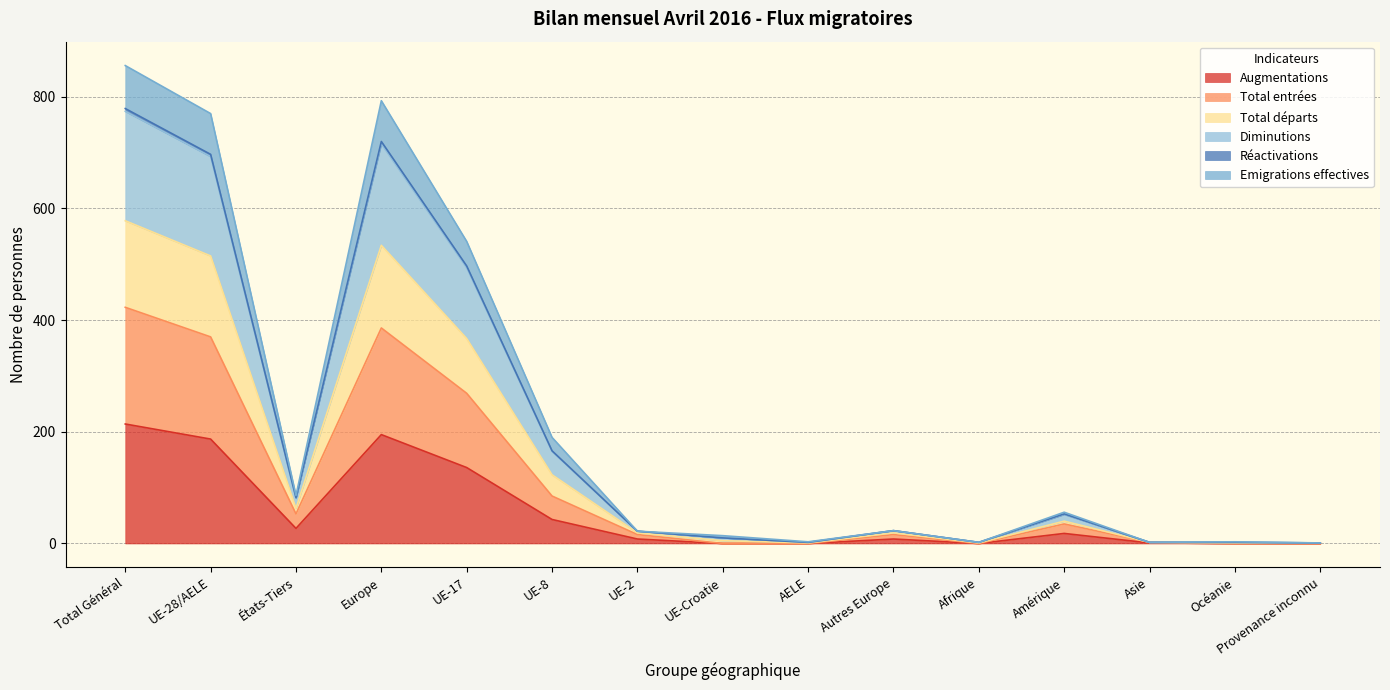

What is the sum of the Total entrées values at Océanie and États-Tiers?

53